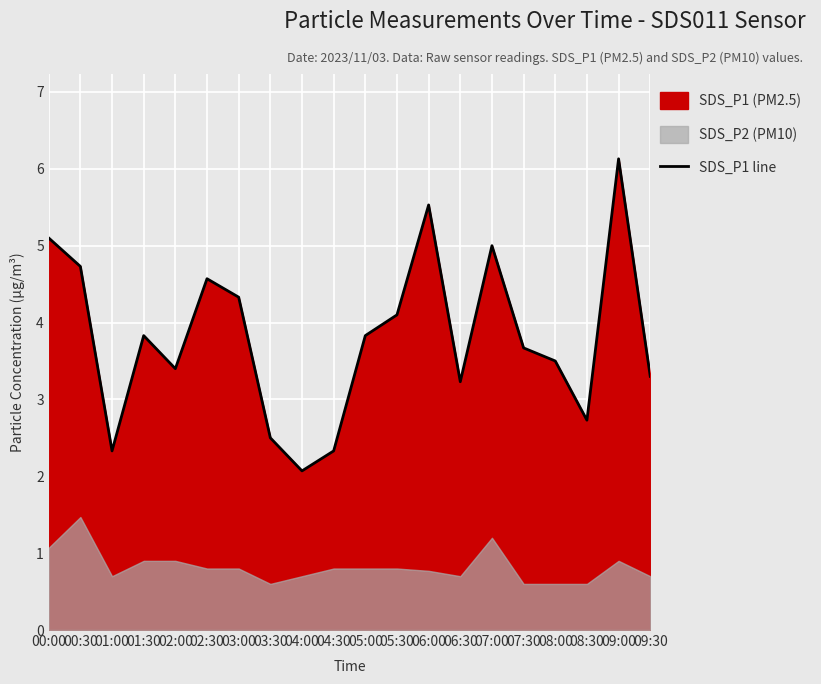

True or false: there are more than 1 points higher than both neighbors.

True